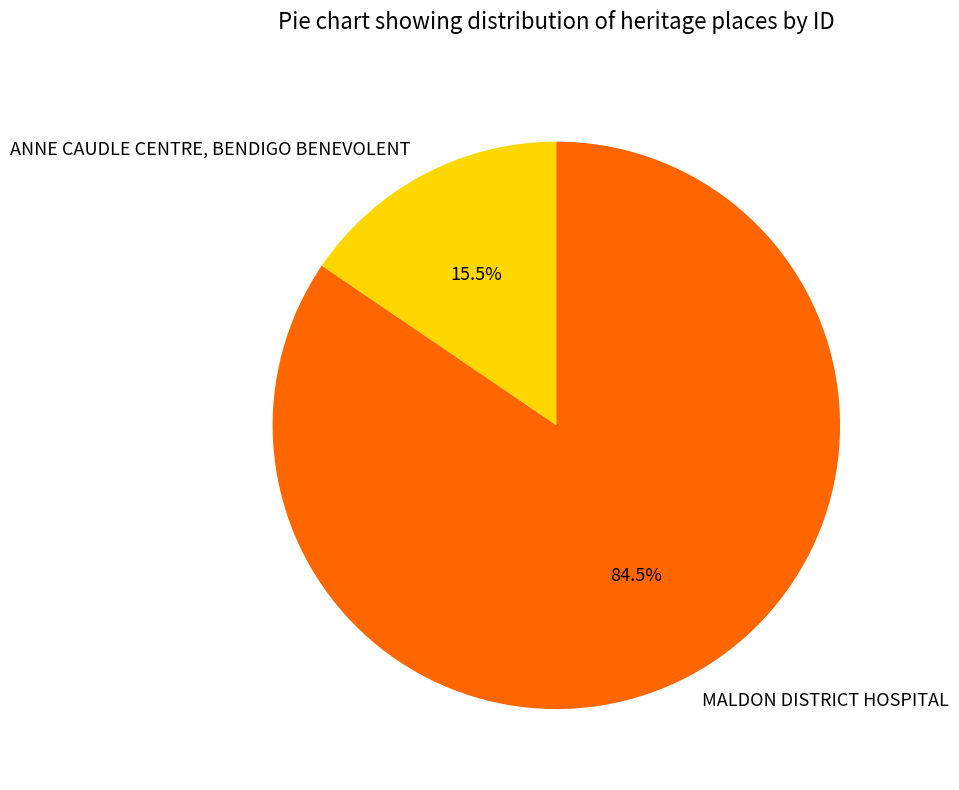

What percentage do ANNE CAUDLE CENTRE, BENDIGO BENEVOLENT and MALDON DISTRICT HOSPITAL together represent?

100.0%